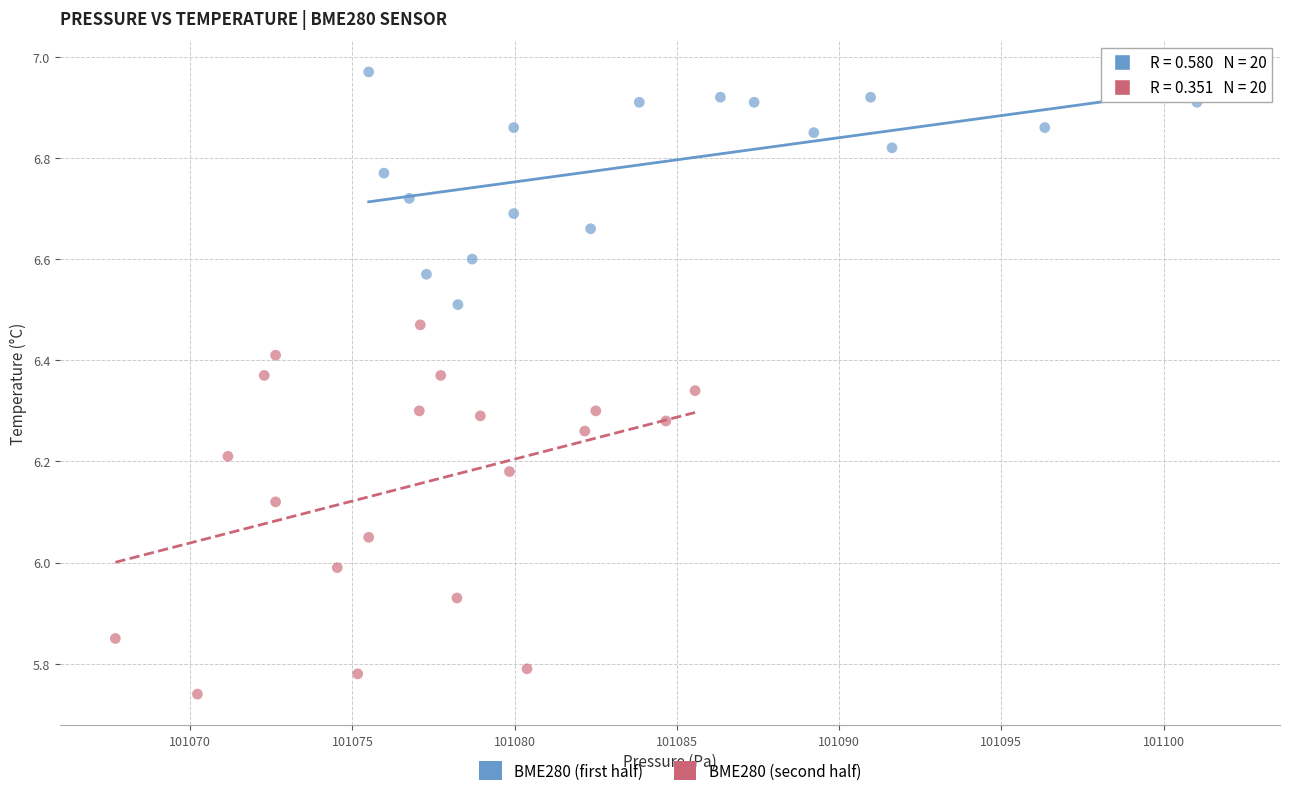

Which series reaches the minimum Y coordinate?

BME280 (second half)